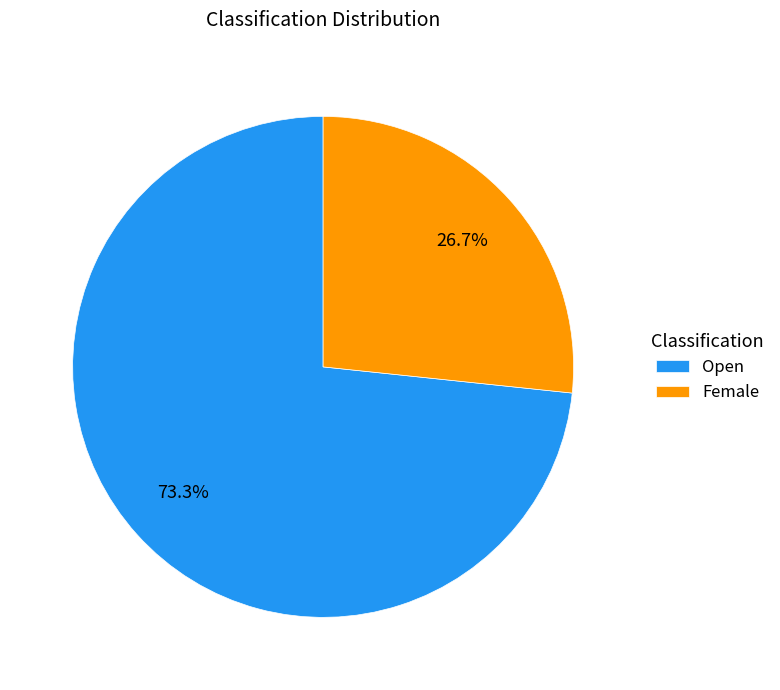

Is the sum of Female and Open greater than half?

Yes